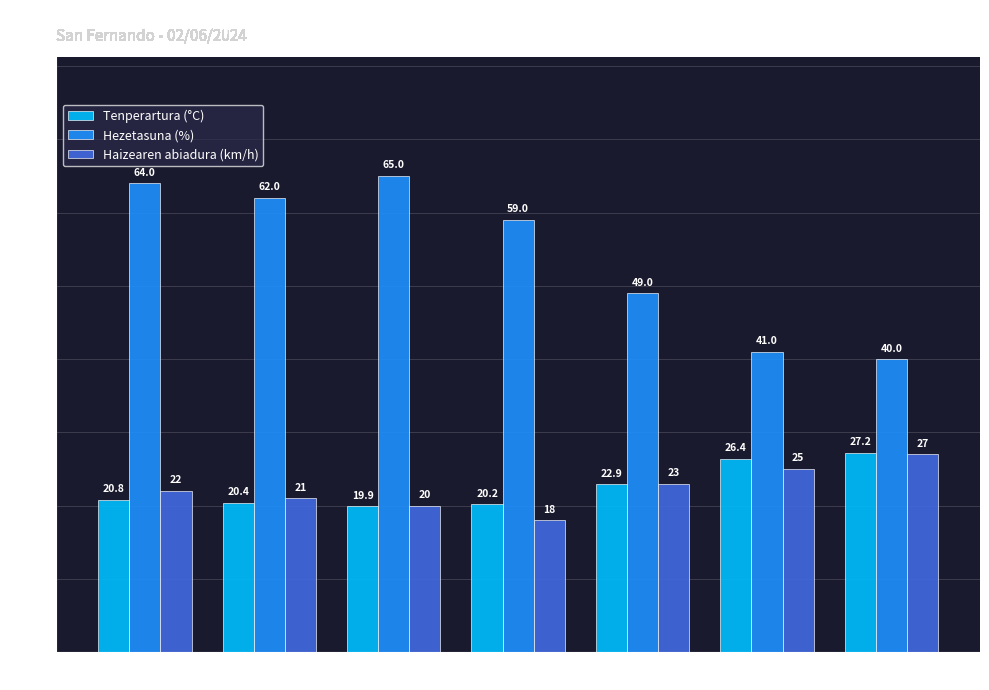

Which label corresponds to the smallest value in the chart?

08:00